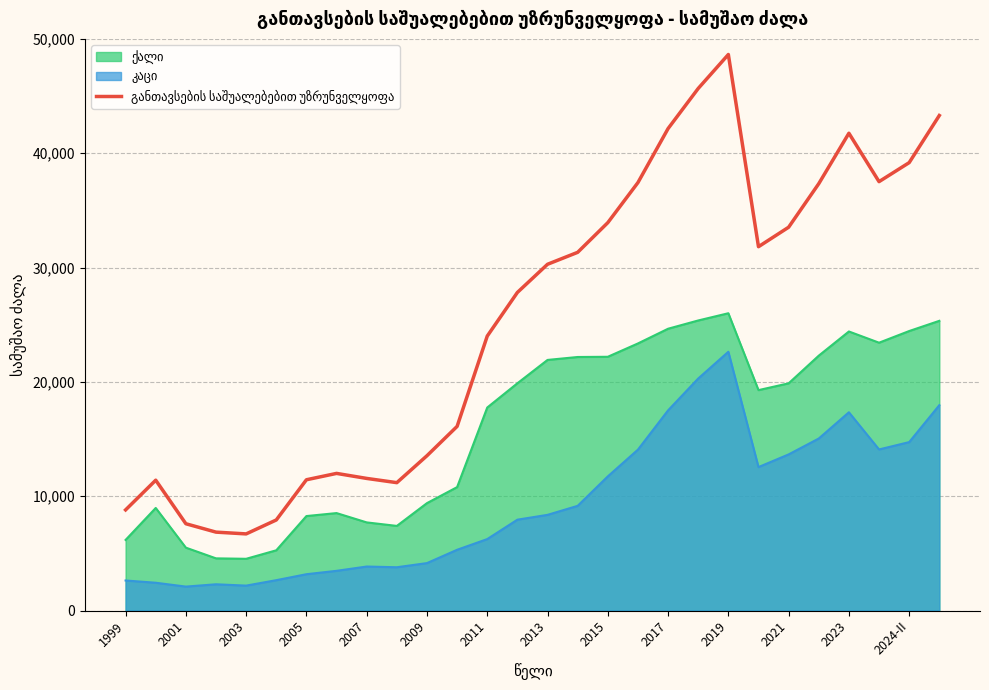

What is the spread (max minus min) of values at 2013?

21918.0